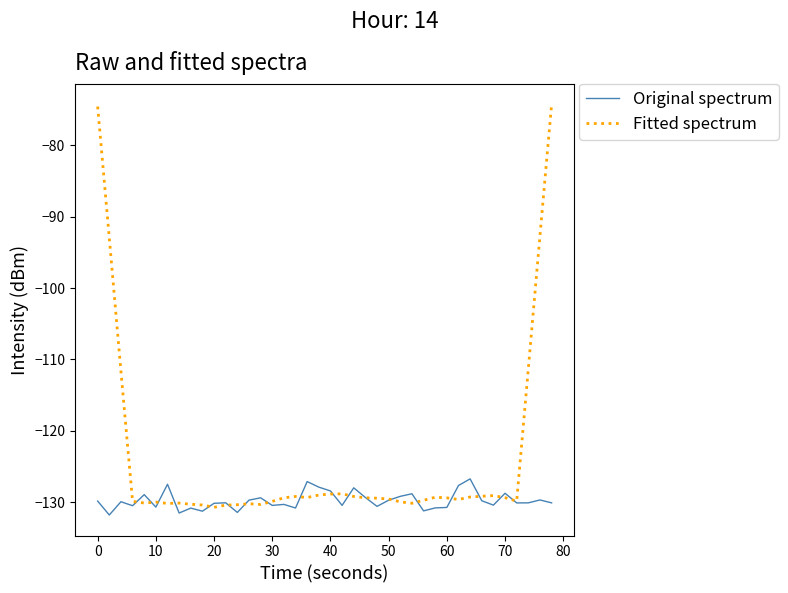

Is this an area chart (filled region under the line)?

No